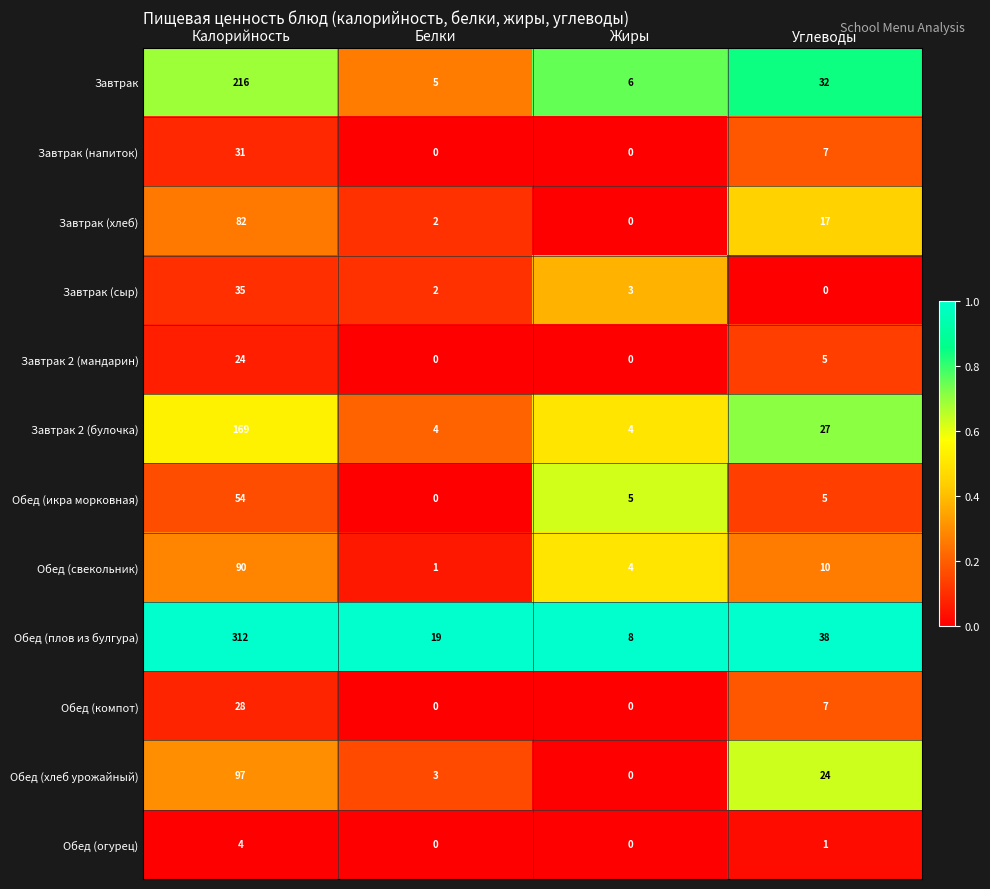

True or false: Обед (компот) has a value of 11 at Калорийность.

False